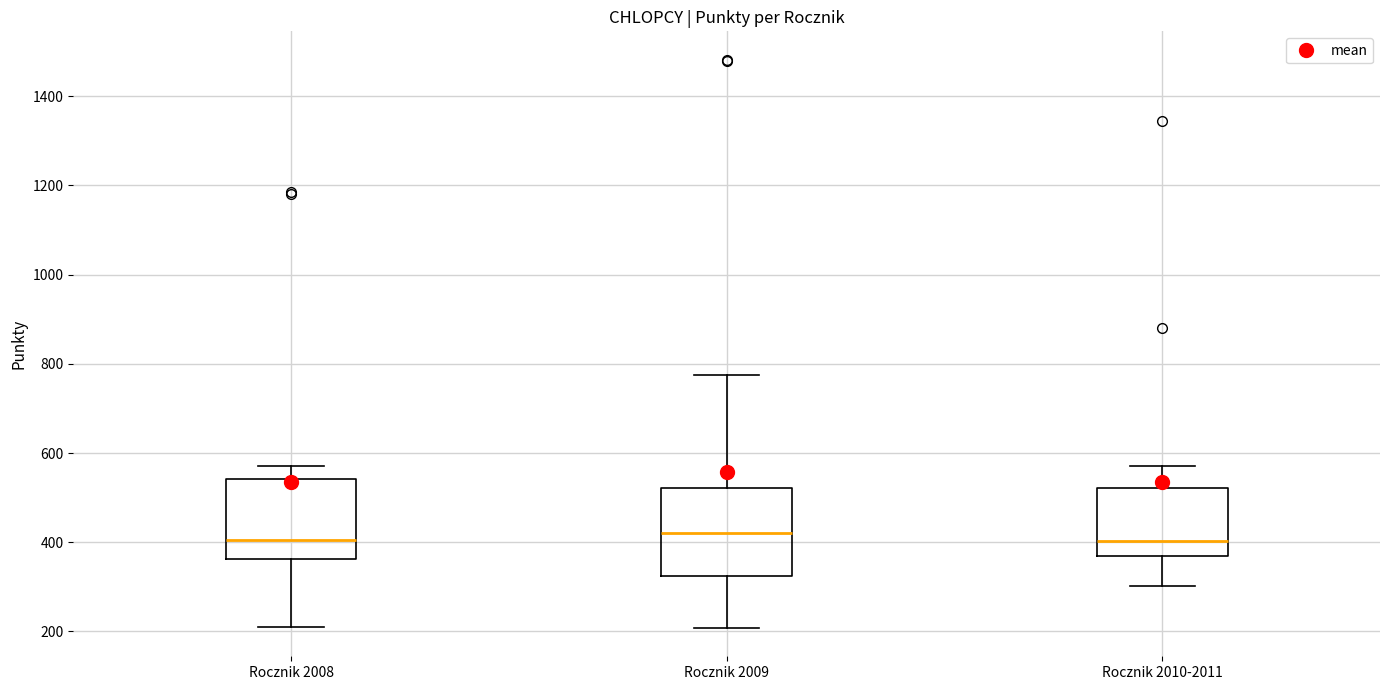

Where does the median line of the box for Rocznik 2010-2011 sit on the y-axis? The values are not printed on the chart, so give them approximately, as read against the axis.

400